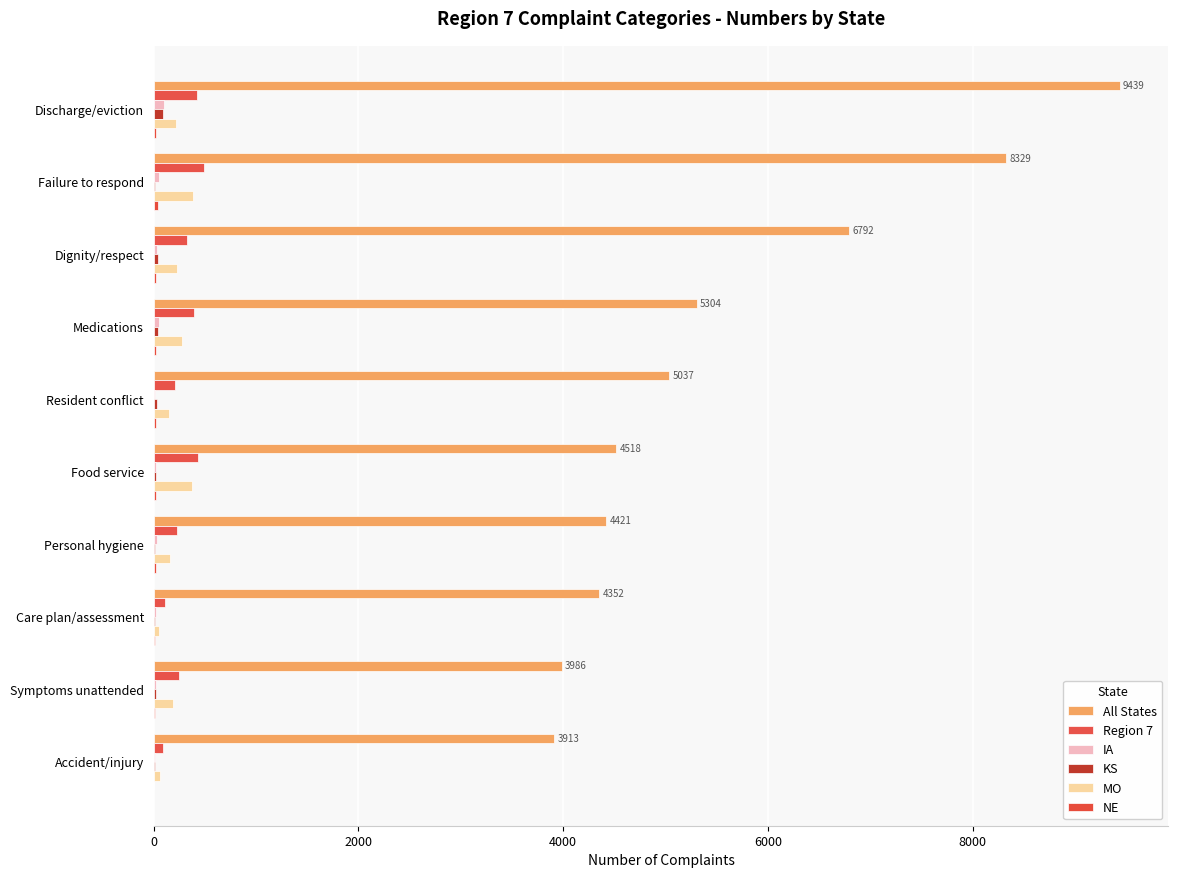

List the series in order of their peak value, highest first.

All States, Region 7, MO, IA, KS, NE